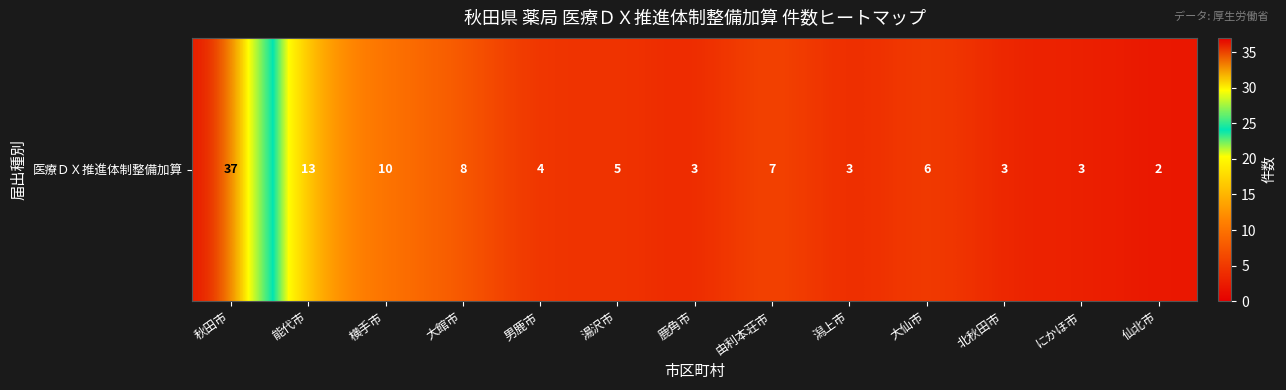

List the labels in order of value, smallest first.

仙北市, 鹿角市, 潟上市, 北秋田市, にかほ市, 男鹿市, 湯沢市, 大仙市, 由利本荘市, 大館市, 横手市, 能代市, 秋田市